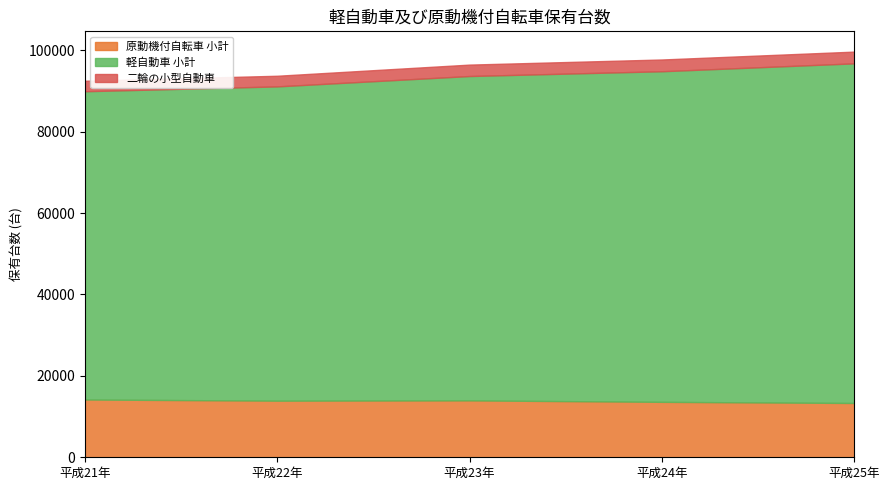

True or false: 原動機付自転車 小計 and 軽自動車 小計 cross at least once.

False